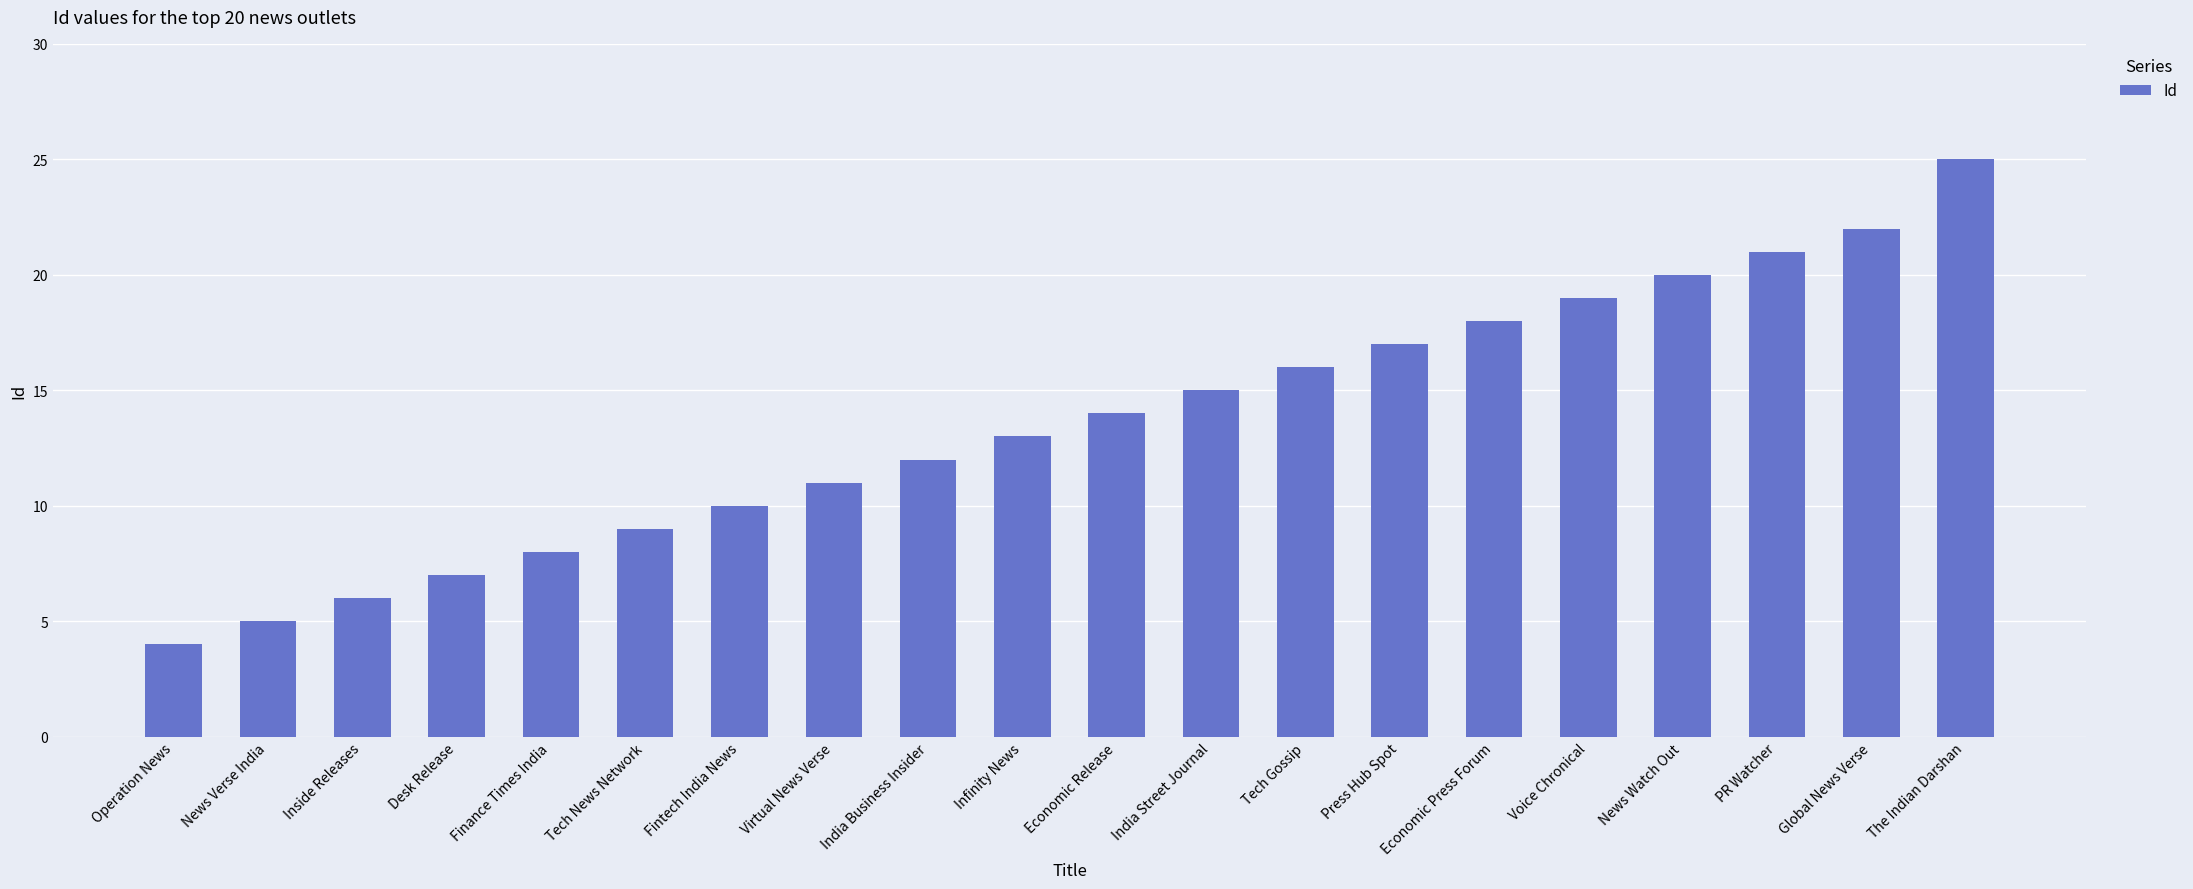

Does the chart contain any negative values?

No